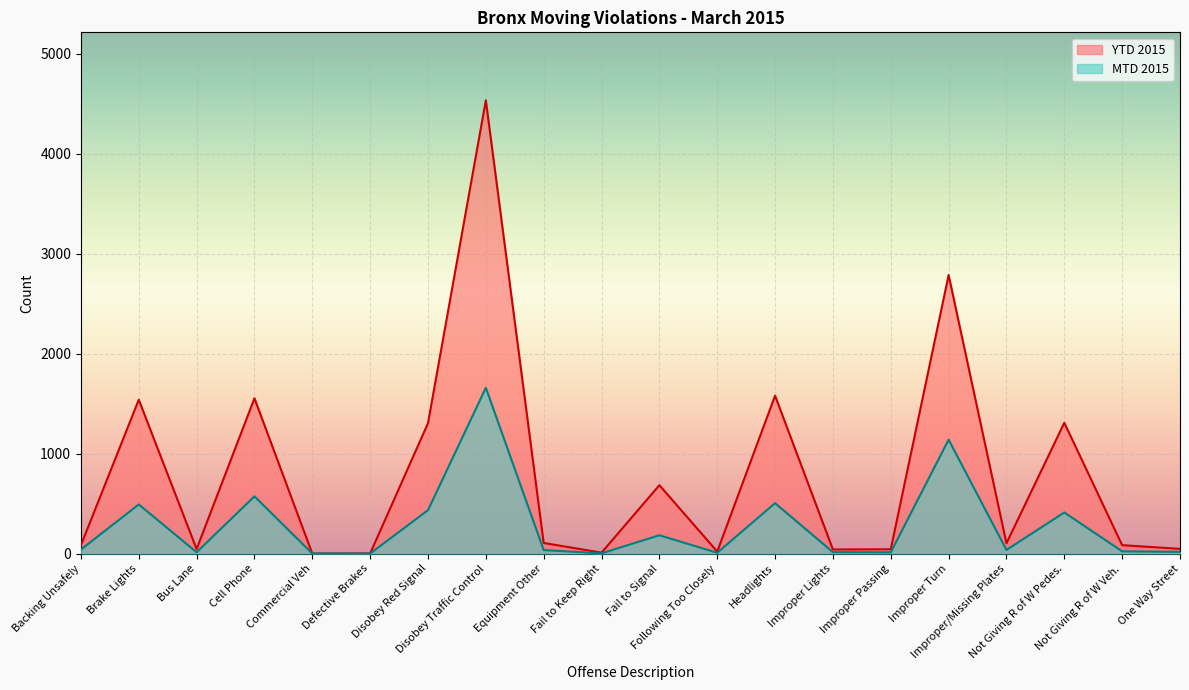

What is the label of the 4th point from the left?

Cell Phone